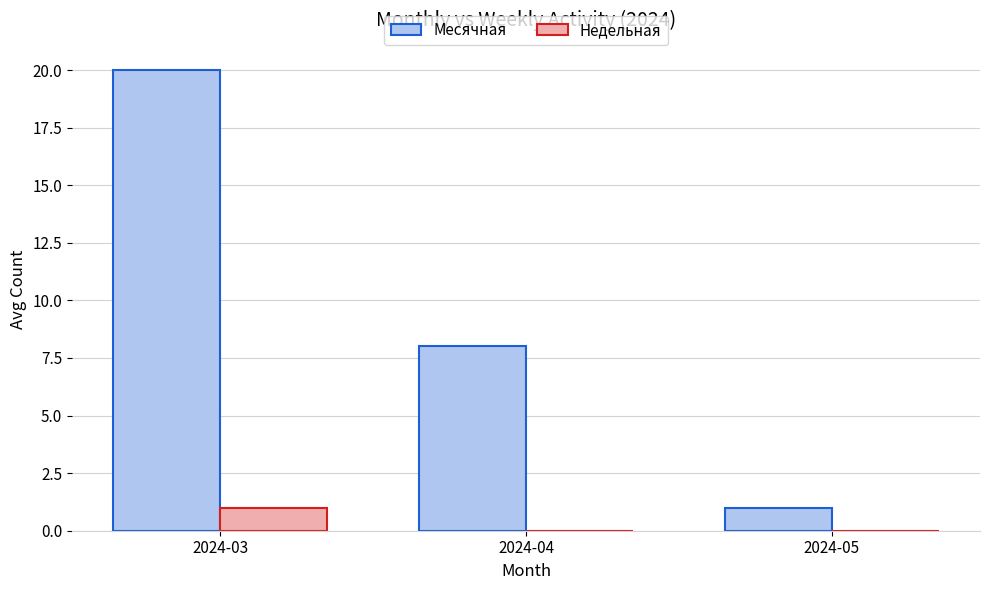

Which series has the largest total across all categories?

Месячная